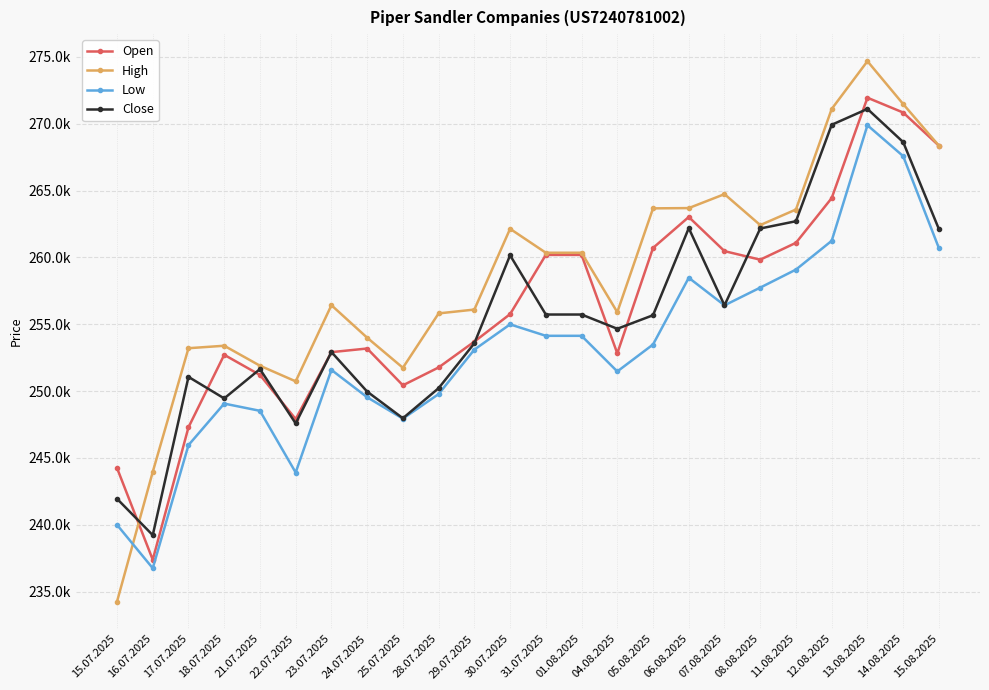

What is the label of the 10th point from the right?

04.08.2025